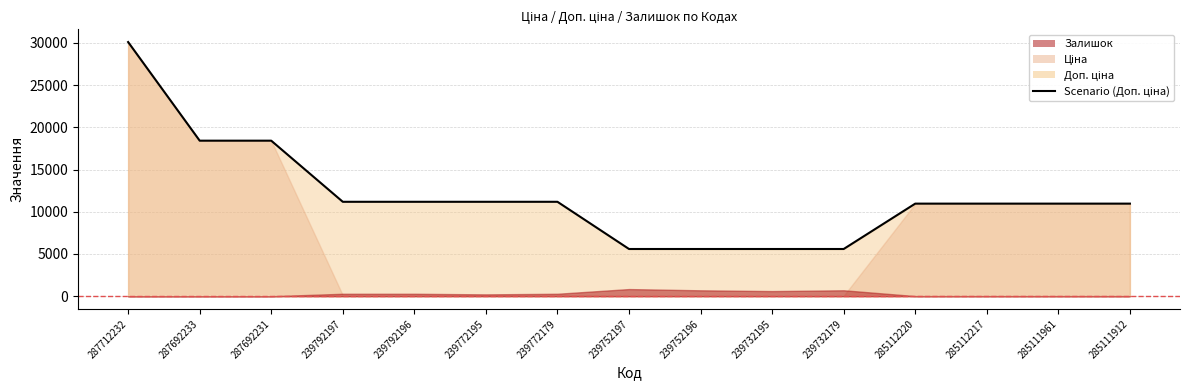

Does the chart display data point markers on the line(s)?

No